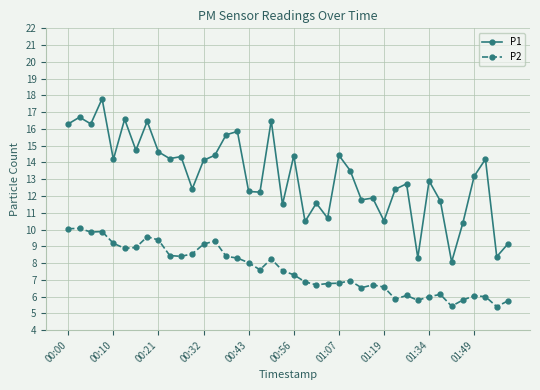

Does the chart have visible grid lines?

Yes